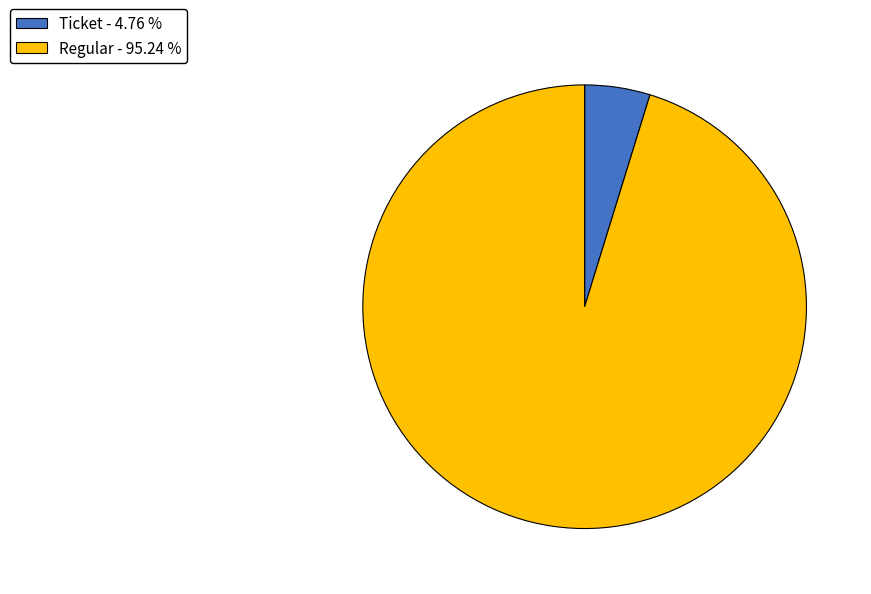

Count the number of slices in the pie.

2